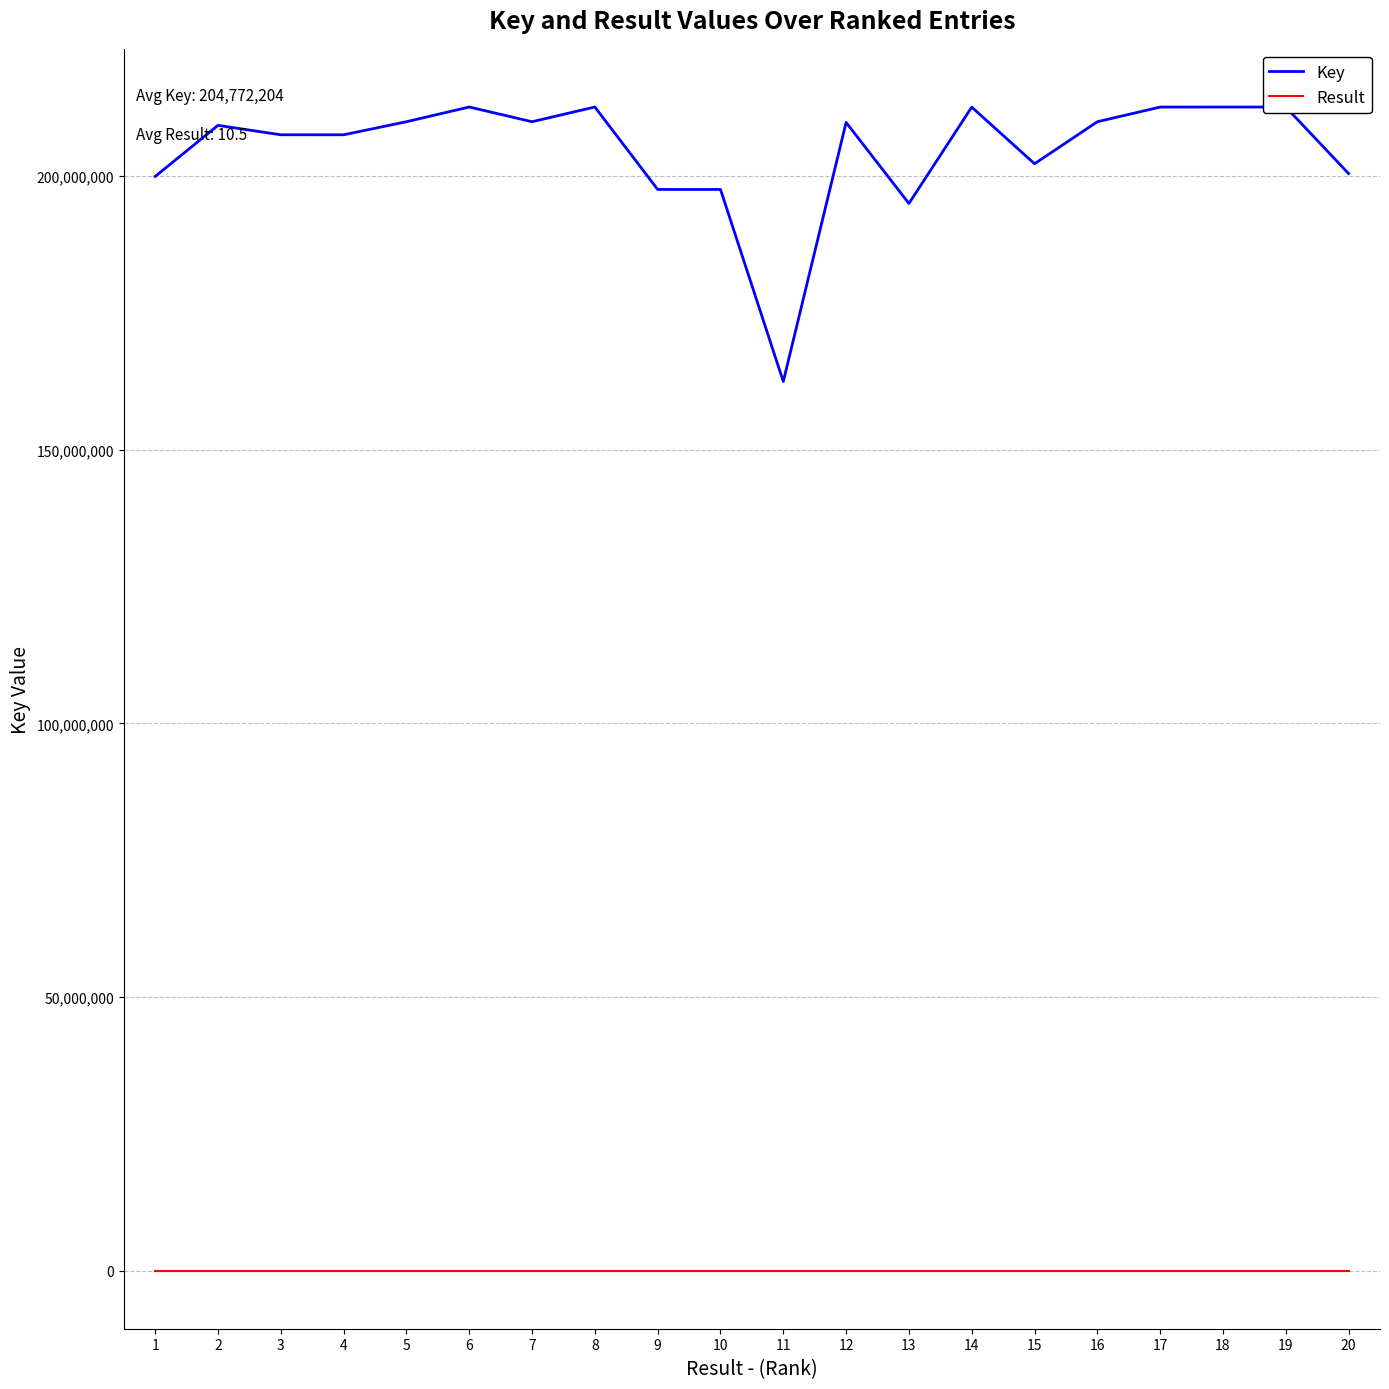

What value does the Key series have at 19, to the nearest 50?

212643650